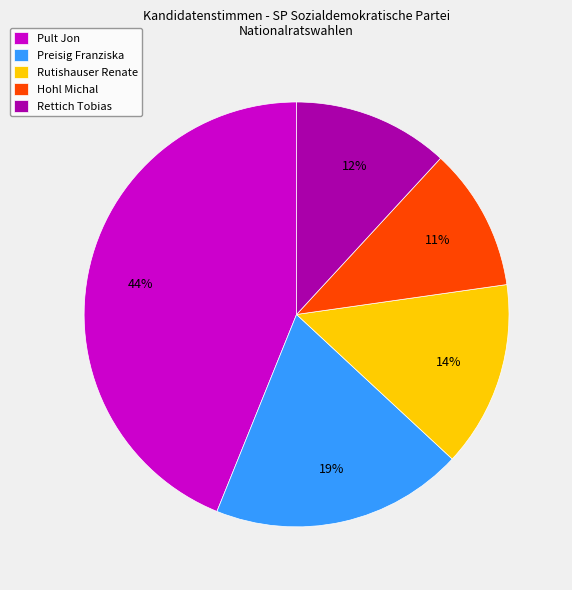

Count the number of slices in the pie.

5